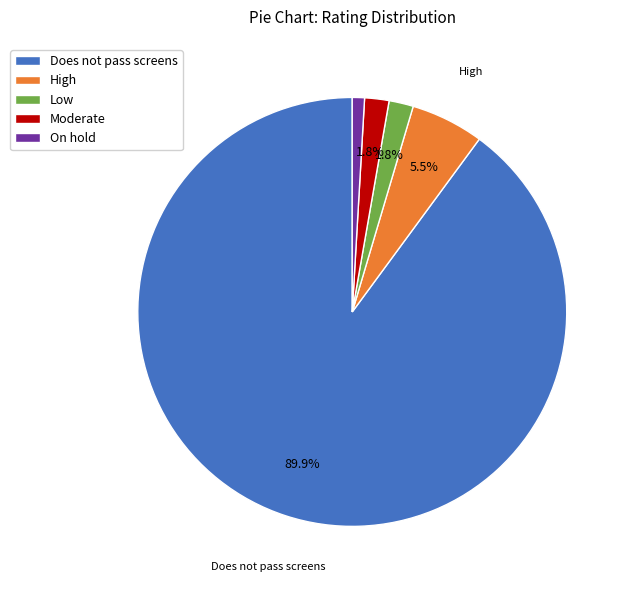

How many segments does this pie chart have?

5